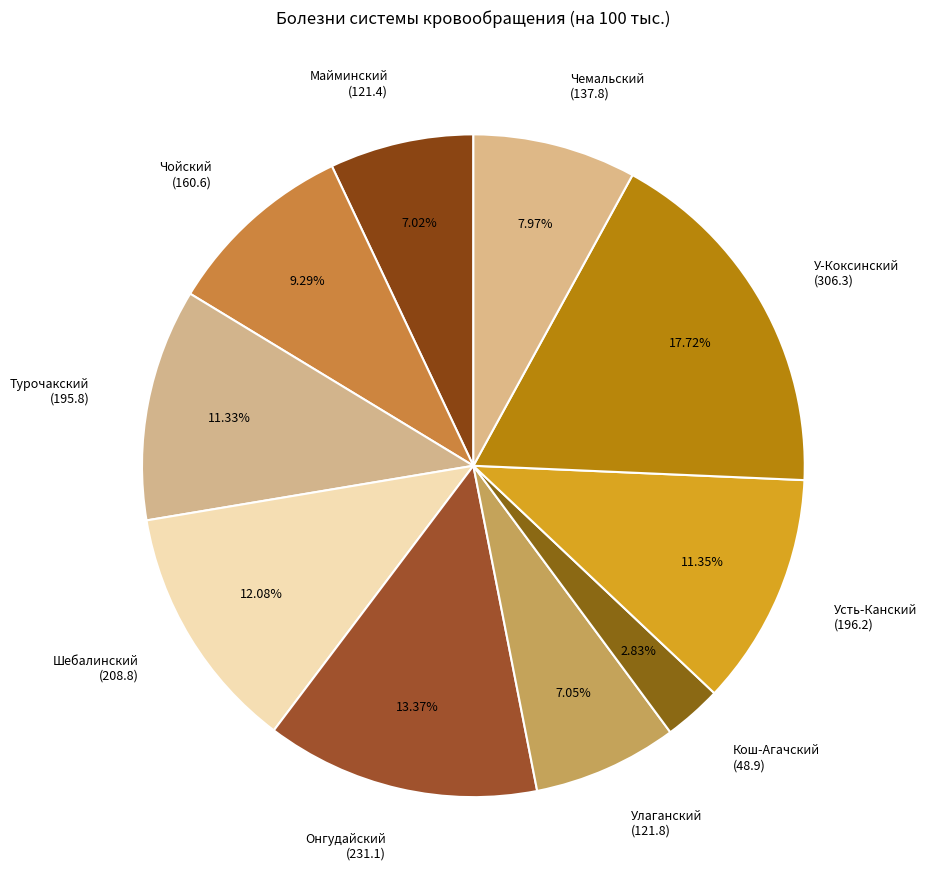

Which has a higher value, Шебалинский (208.8) or Кош-Агачский (48.9)?

Шебалинский (208.8)